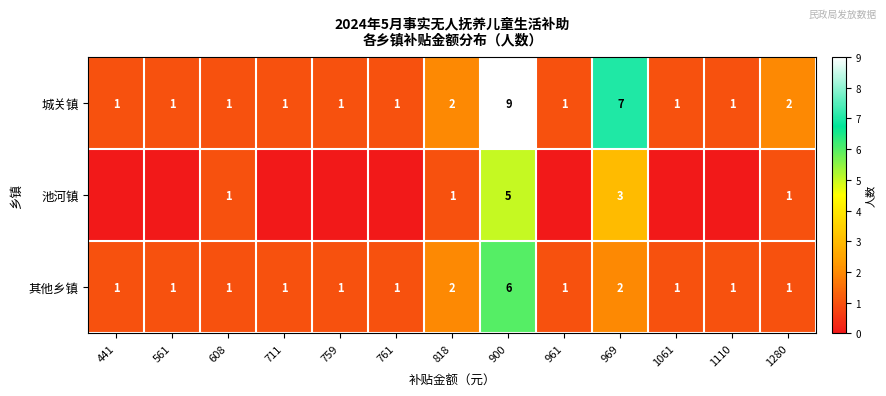

Count the number of categories in the chart.

13